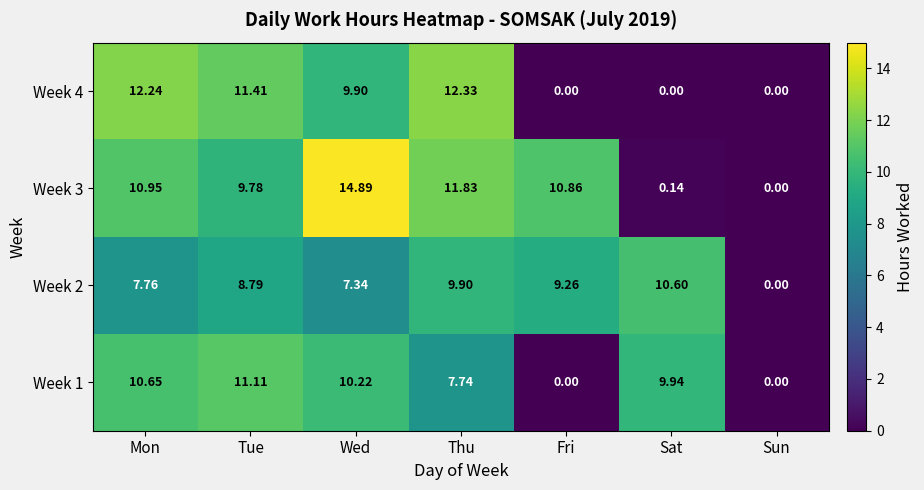

At which label does Week 4 reach its peak?

Thu